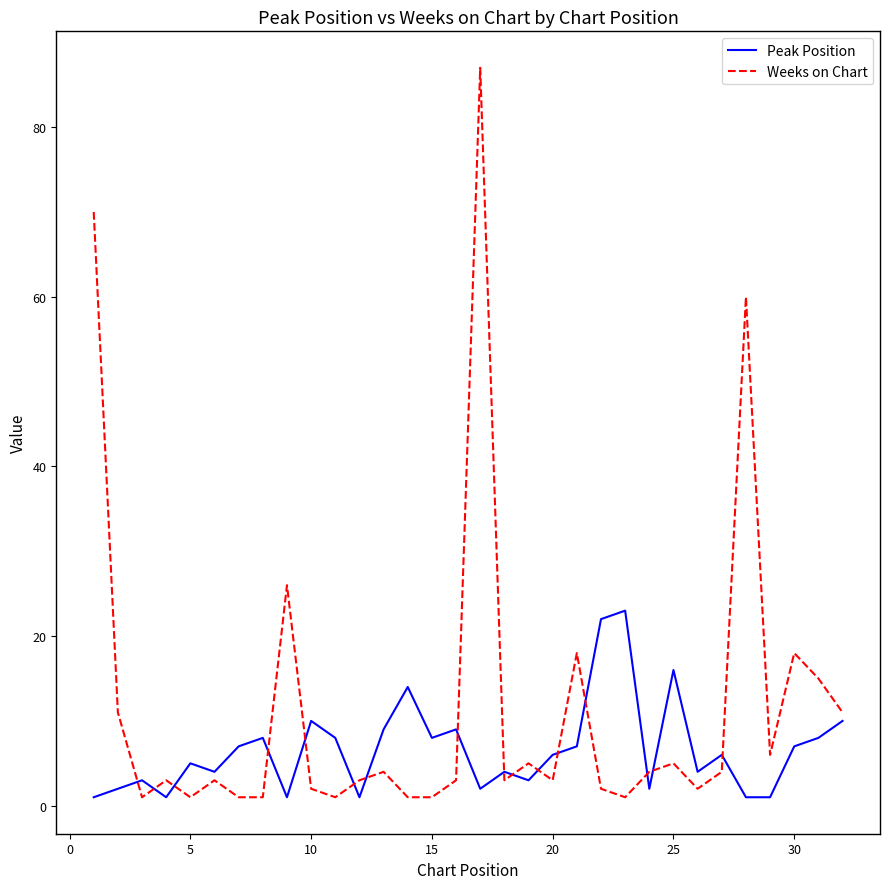

Which series has the largest total across all categories?

Weeks on Chart